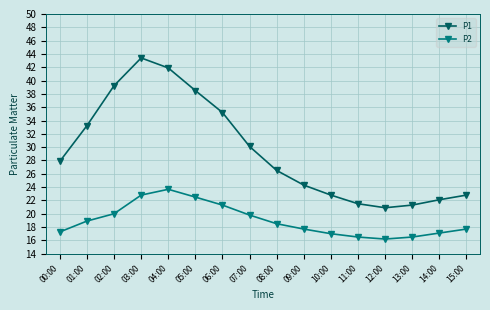

Does the chart display data point markers on the line(s)?

Yes